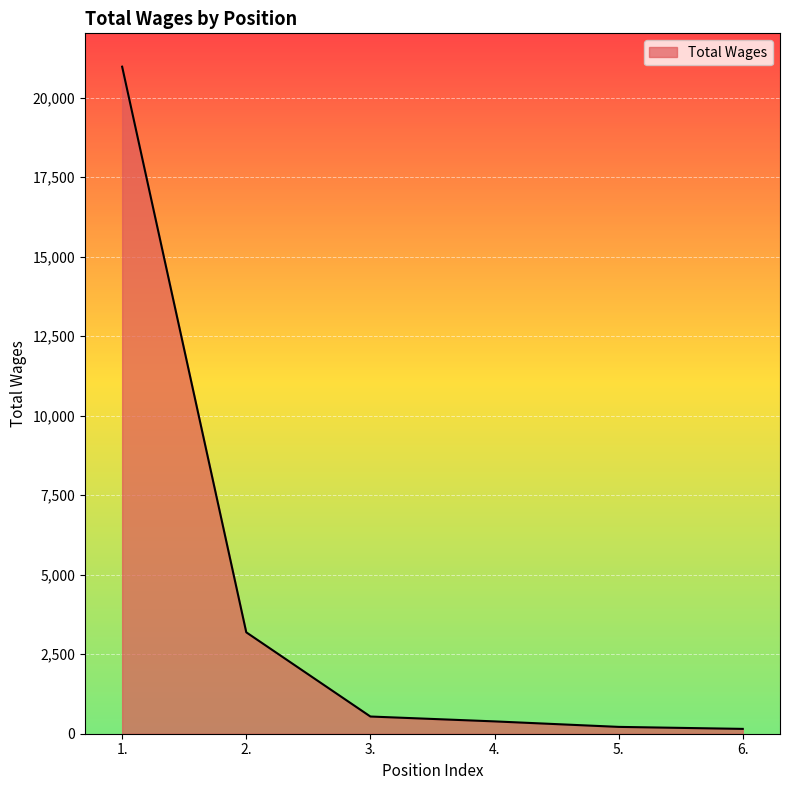

What is the difference between the values at 1. and 2.?

17787